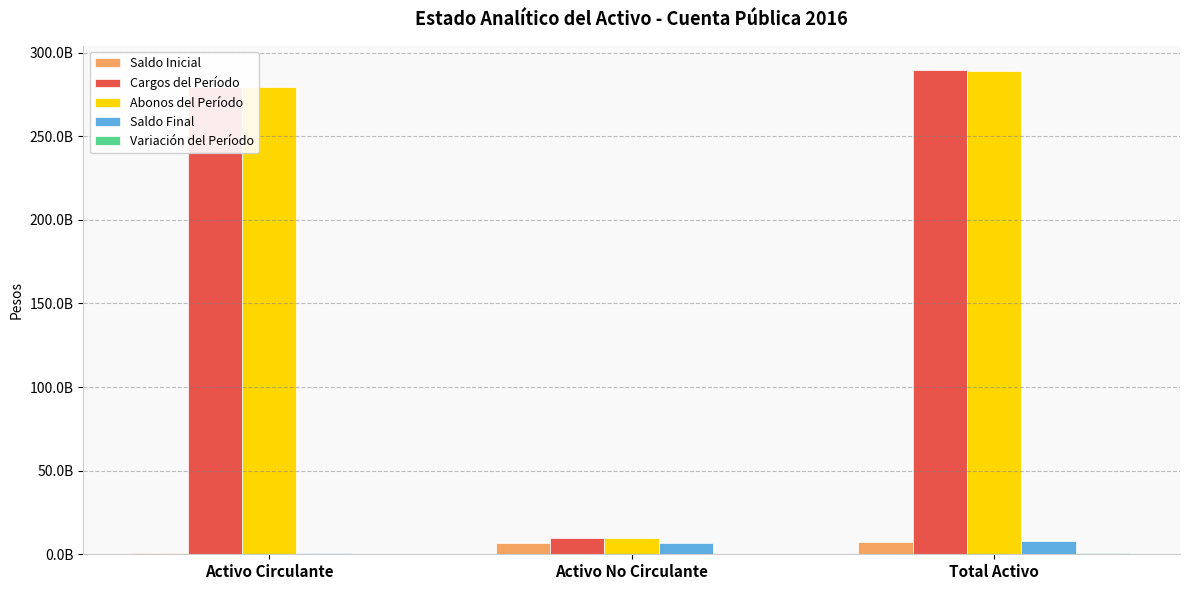

What is the difference between the highest and lowest values at Activo No Circulante?

9509325911.0